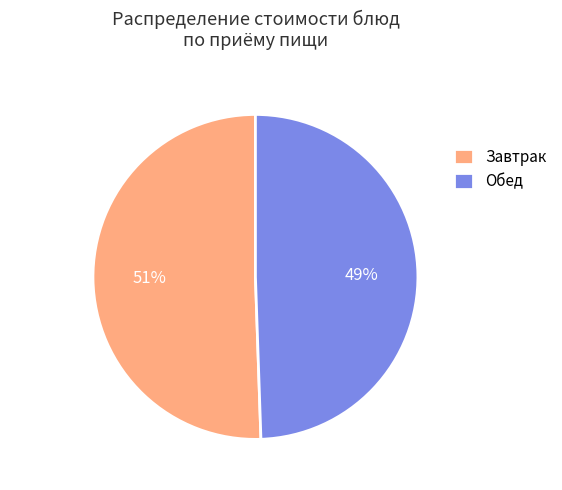

To the nearest percent, what percentage of the pie is Завтрак?

51%